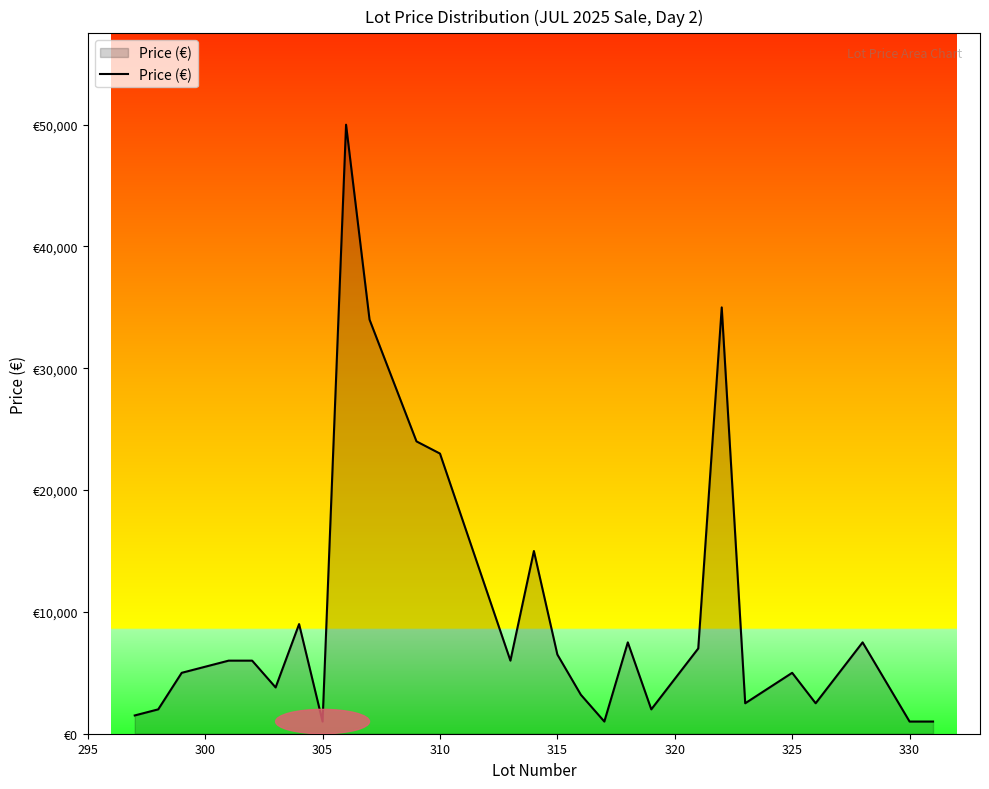

Is this an area chart (filled region under the line)?

Yes